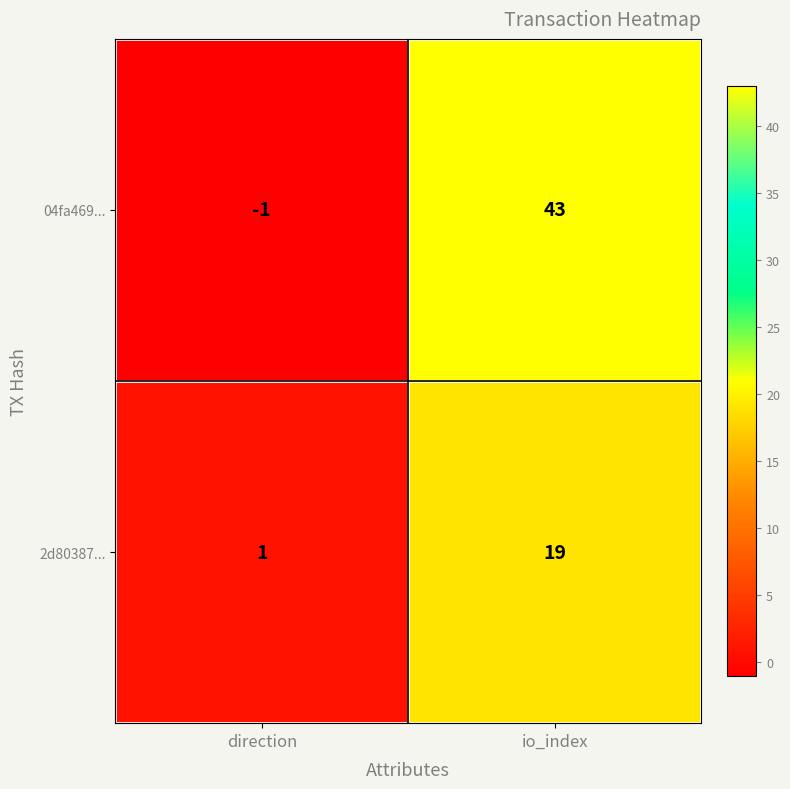

Which series has the largest total across all categories?

04fa469...